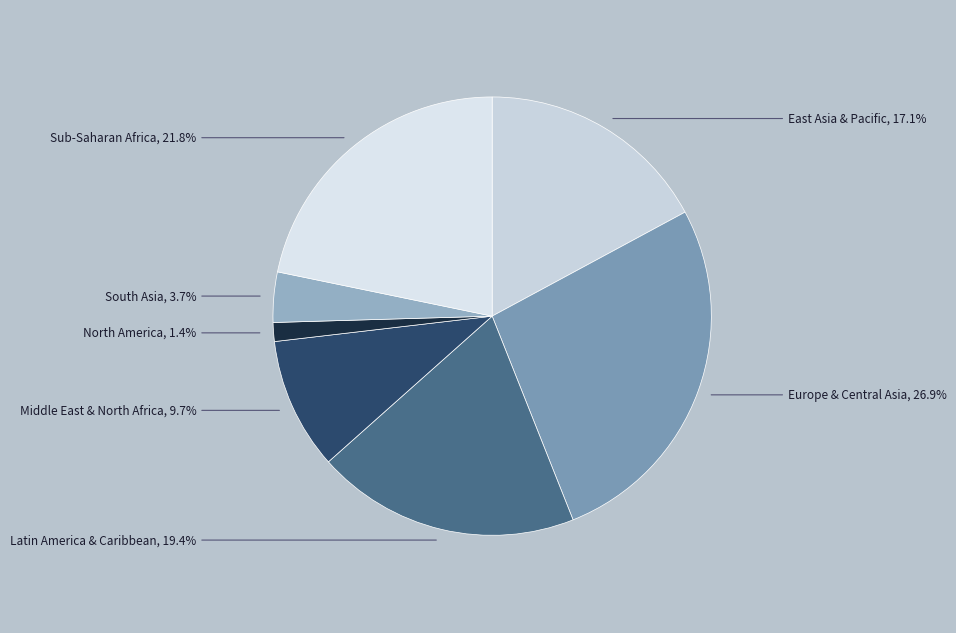

Rank the categories by value from lowest to highest.

North America, South Asia, Middle East & North Africa, East Asia & Pacific, Latin America & Caribbean, Sub-Saharan Africa, Europe & Central Asia